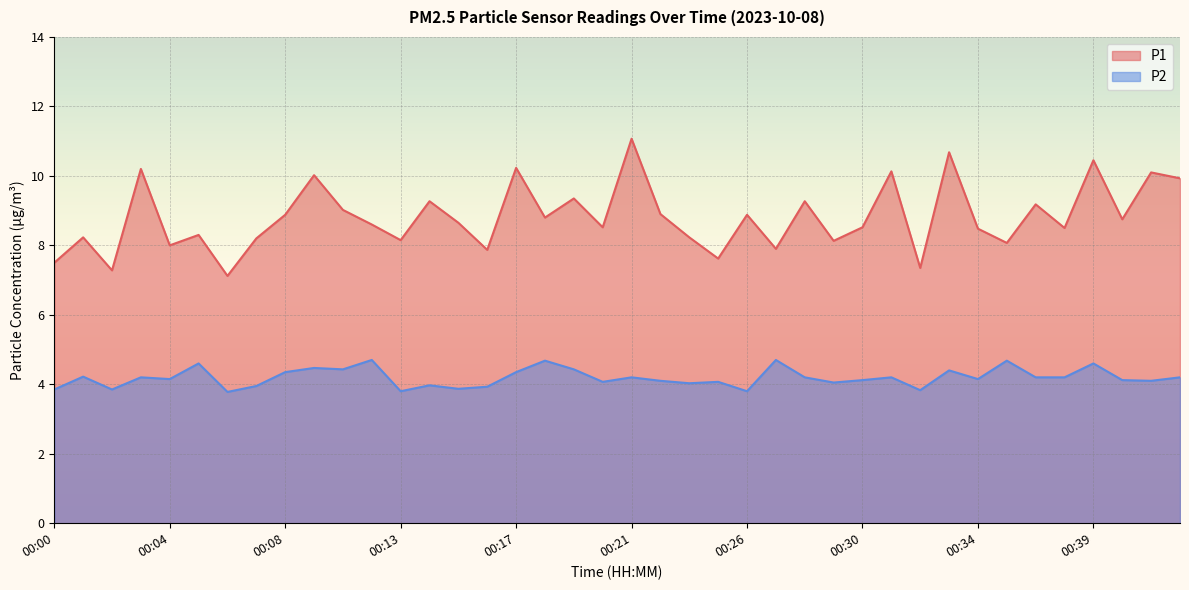

Is it true that P1 equals 2.1 at 00:35?

False